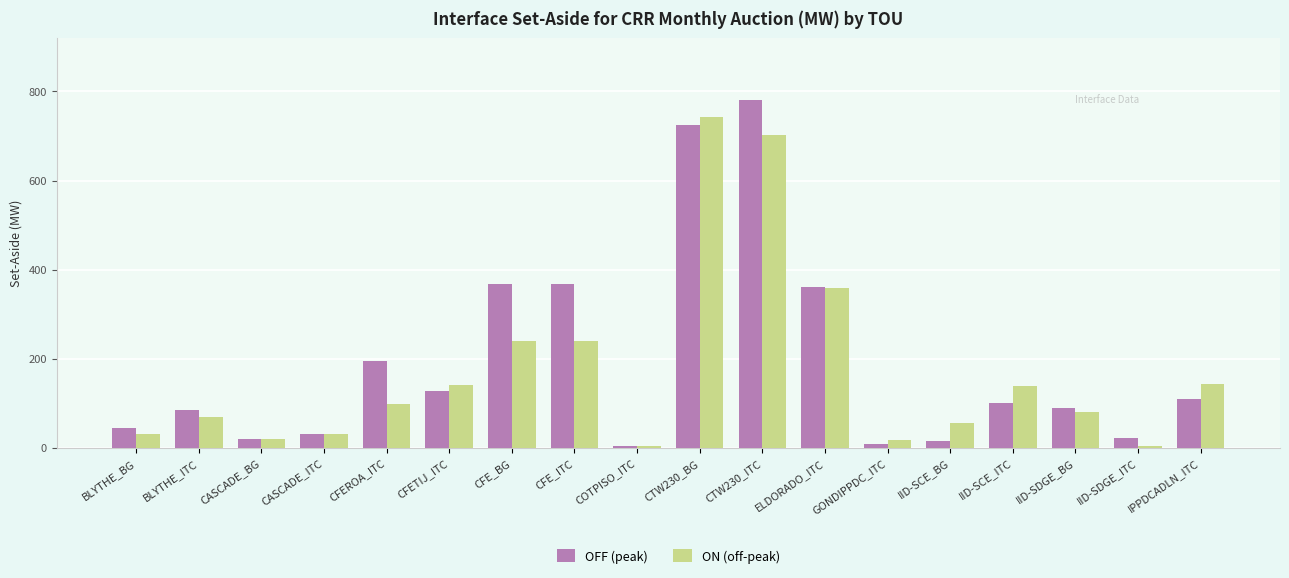

What is the label of the 2nd bar from the left?

BLYTHE_ITC